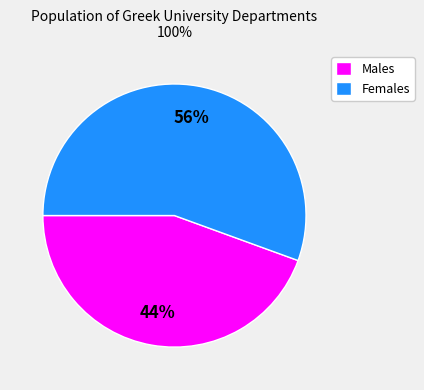

Do Males and Females together represent more than half of the pie?

Yes